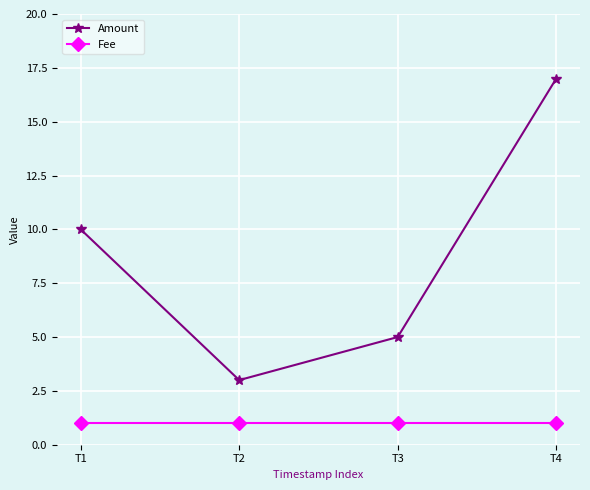

At T1, list the series in order from smallest to largest.

Fee, Amount